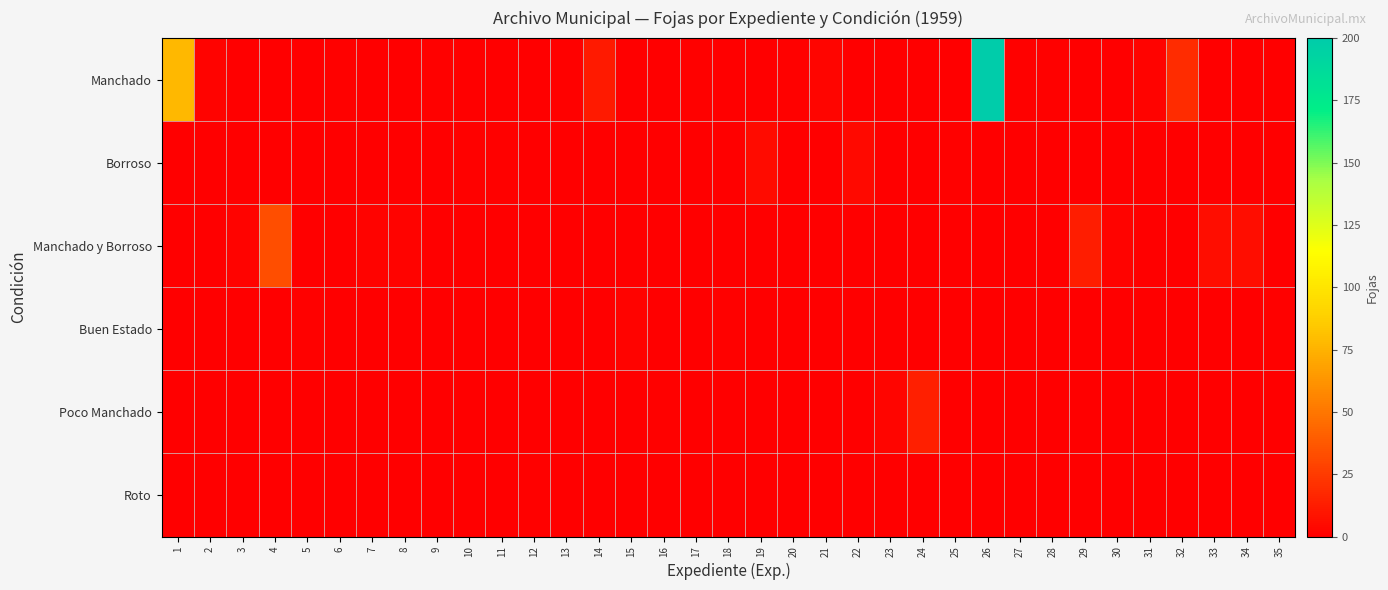

What is the total value across all series at 27?

1